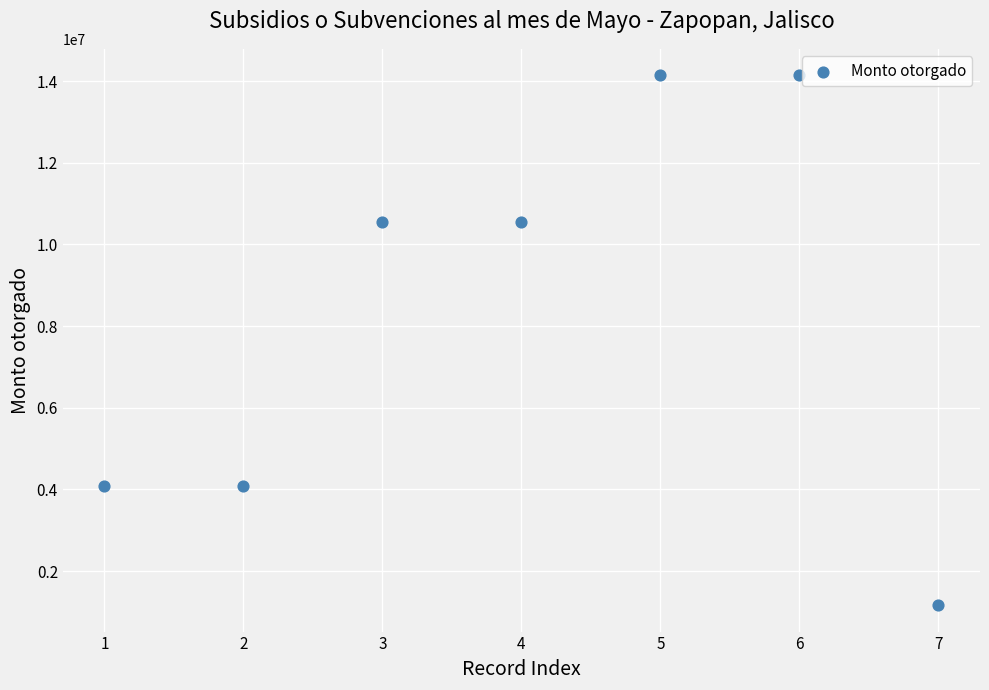

What is the range of X values (max minus min)?

6.0